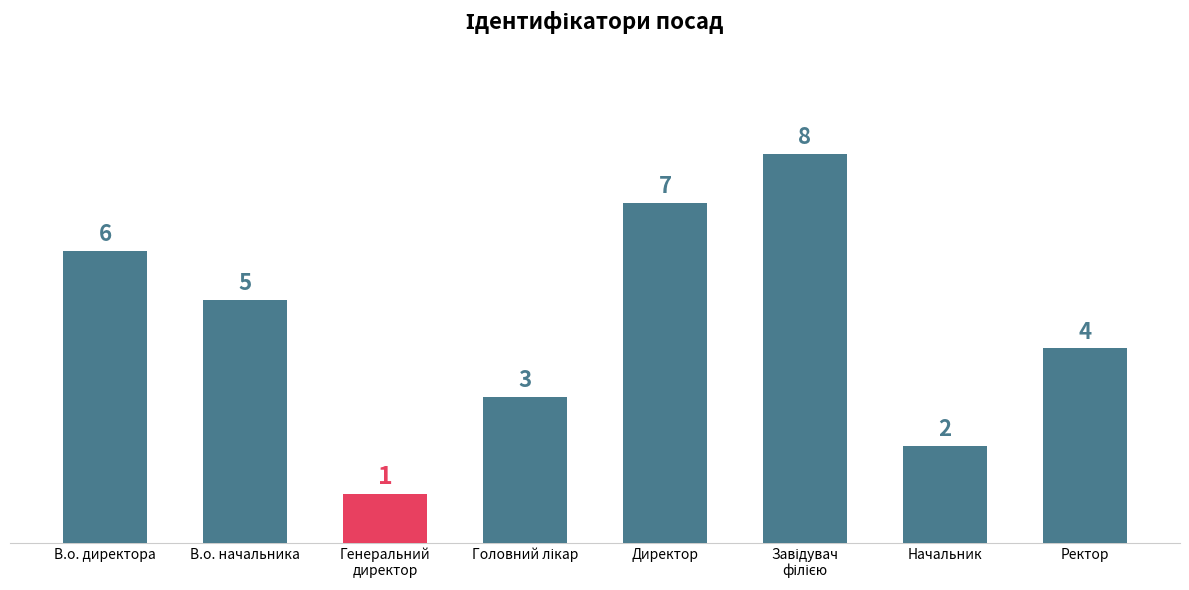

The value at Директор is 7. True or false?

True